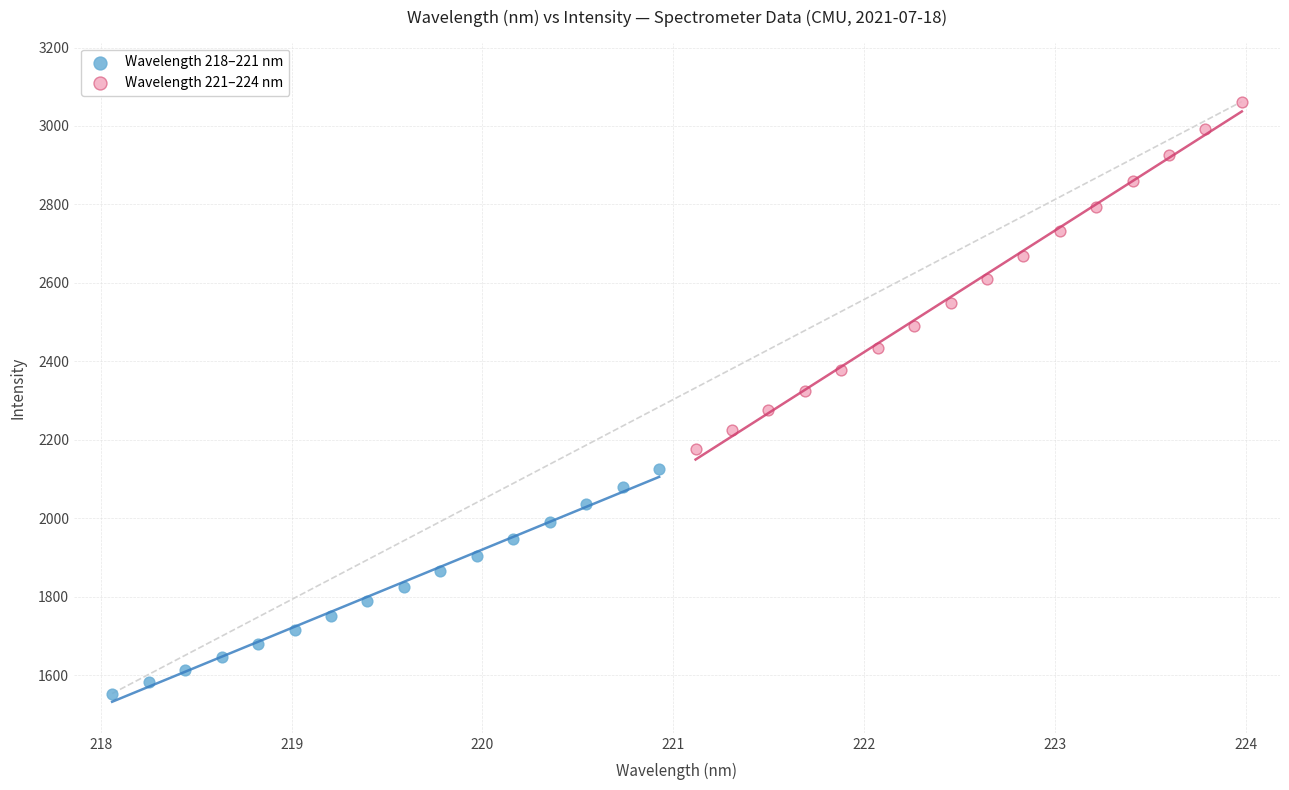

Which series has the largest Y range (max minus min)?

Wavelength 221–224 nm